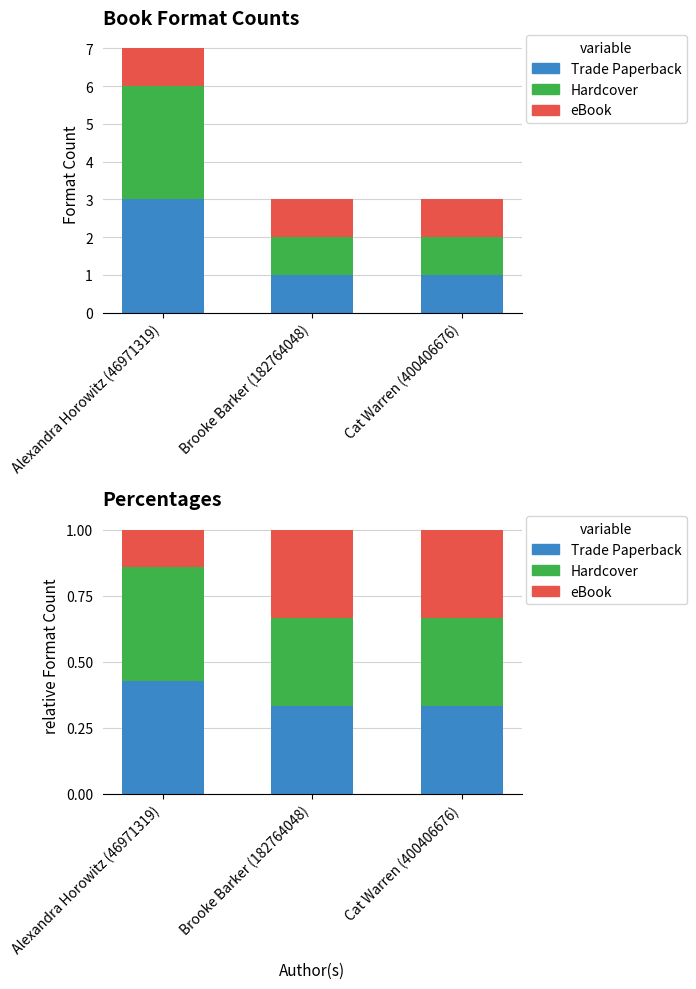

Between Brooke Barker (182764048) and Cat Warren (400406676), which series saw the biggest shift?

Trade Paperback